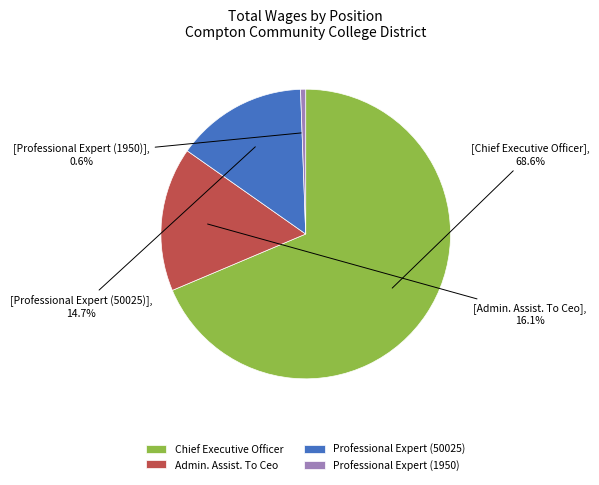

What is the smallest slice in the pie chart?

Professional Expert (1950)